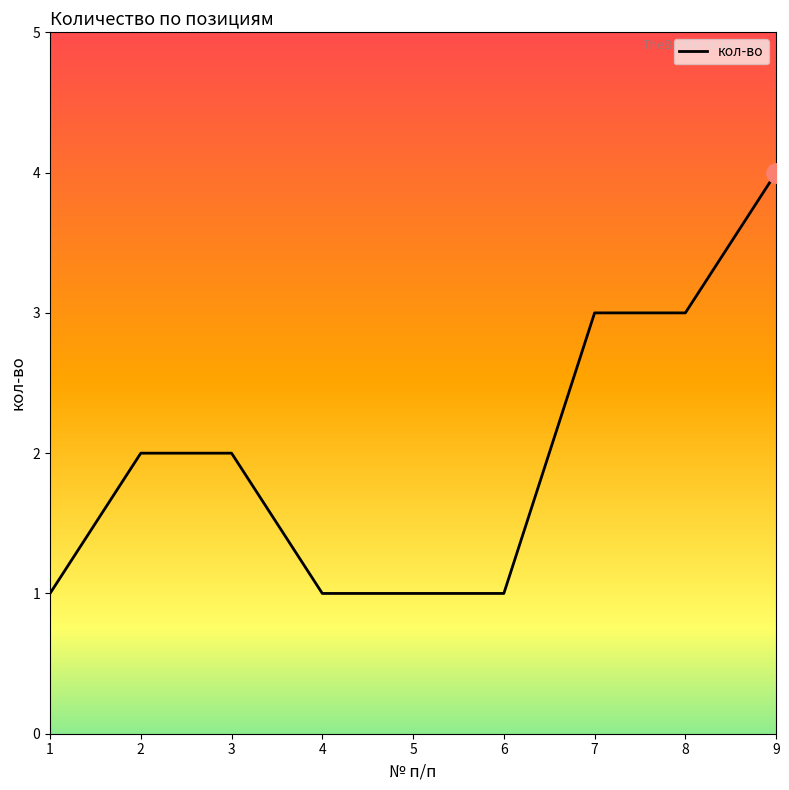

Is this an area chart (filled region under the line)?

No